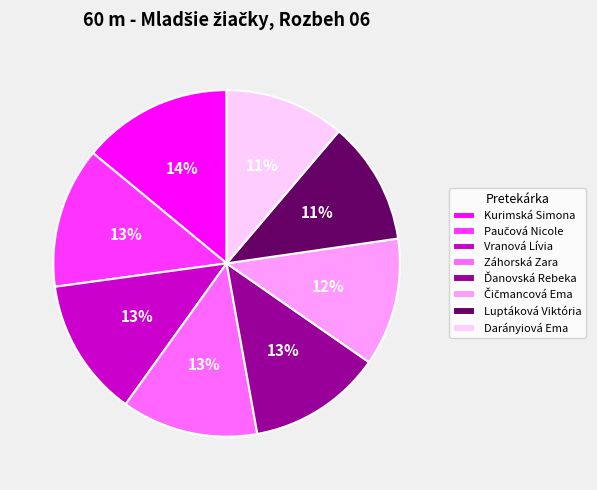

To the nearest percent, what is the average slice percentage?

12%